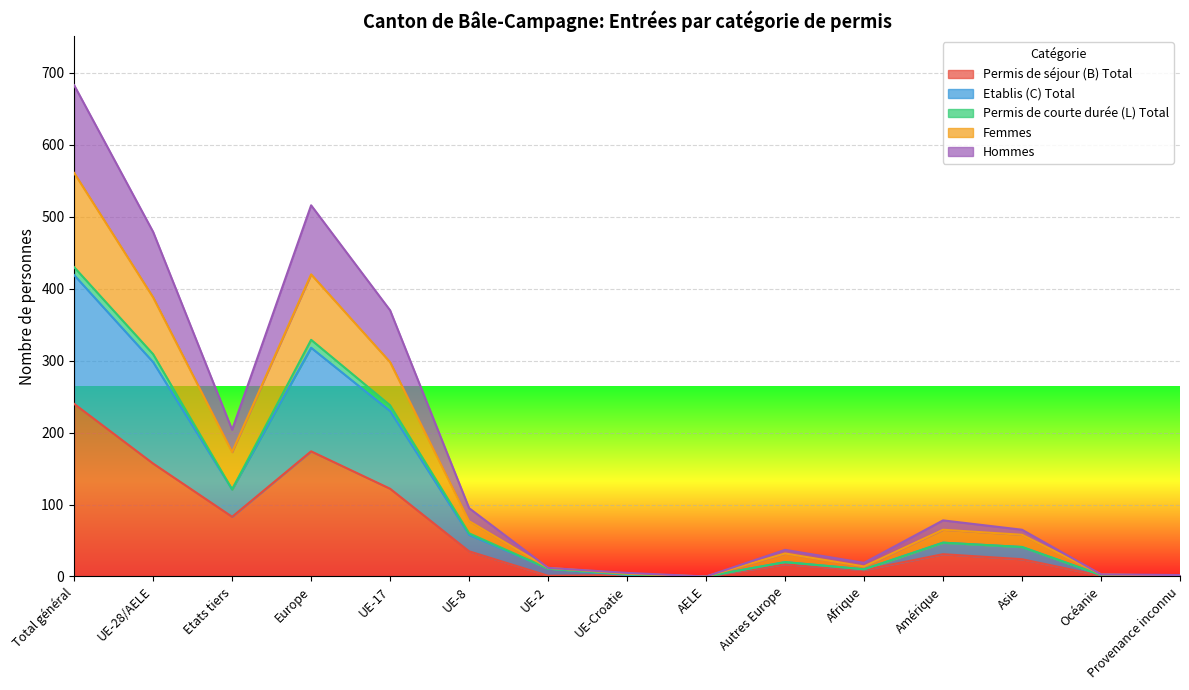

Between Europe and UE-2, which is larger?

Europe